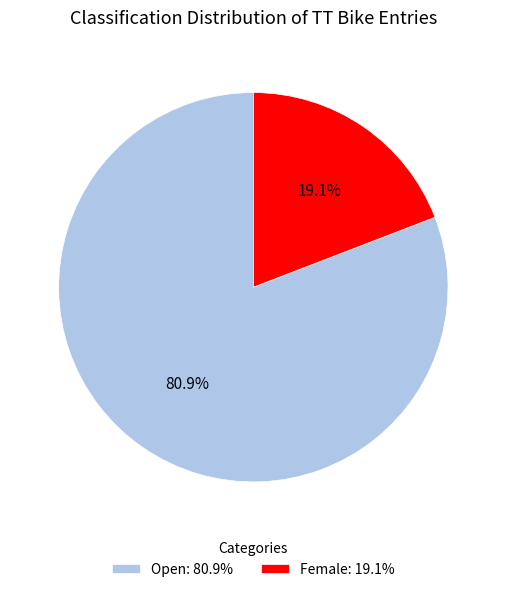

Does Open account for over 50% of the chart?

Yes